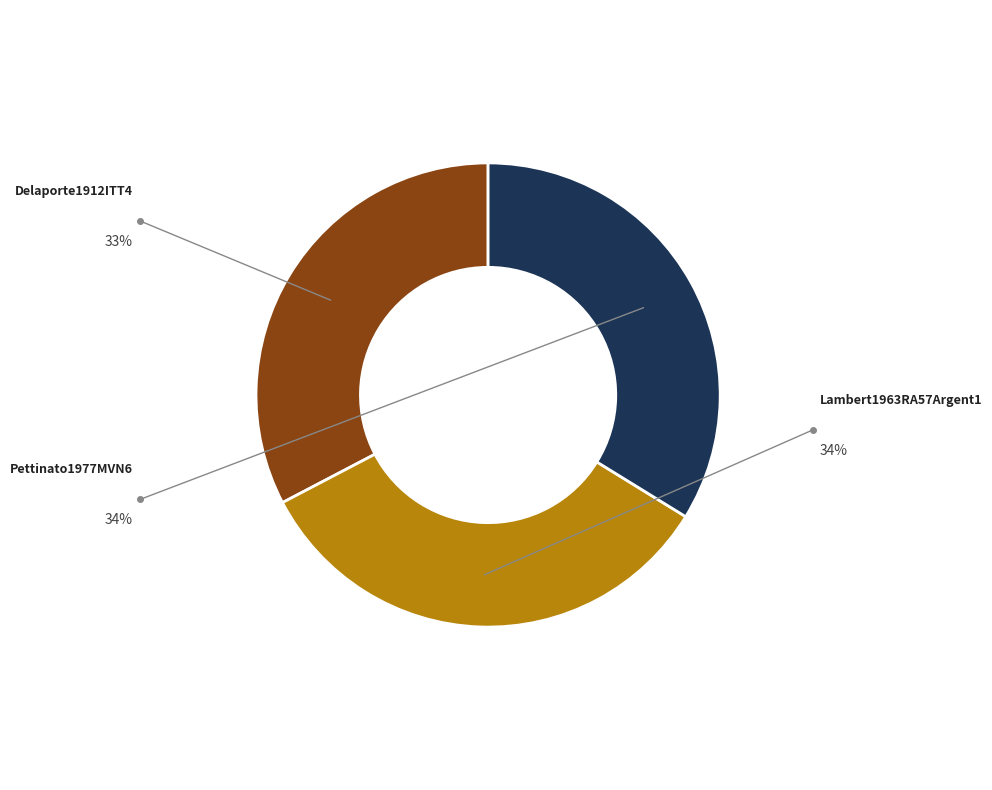

Is there any slice that represents more than half of the pie?

No